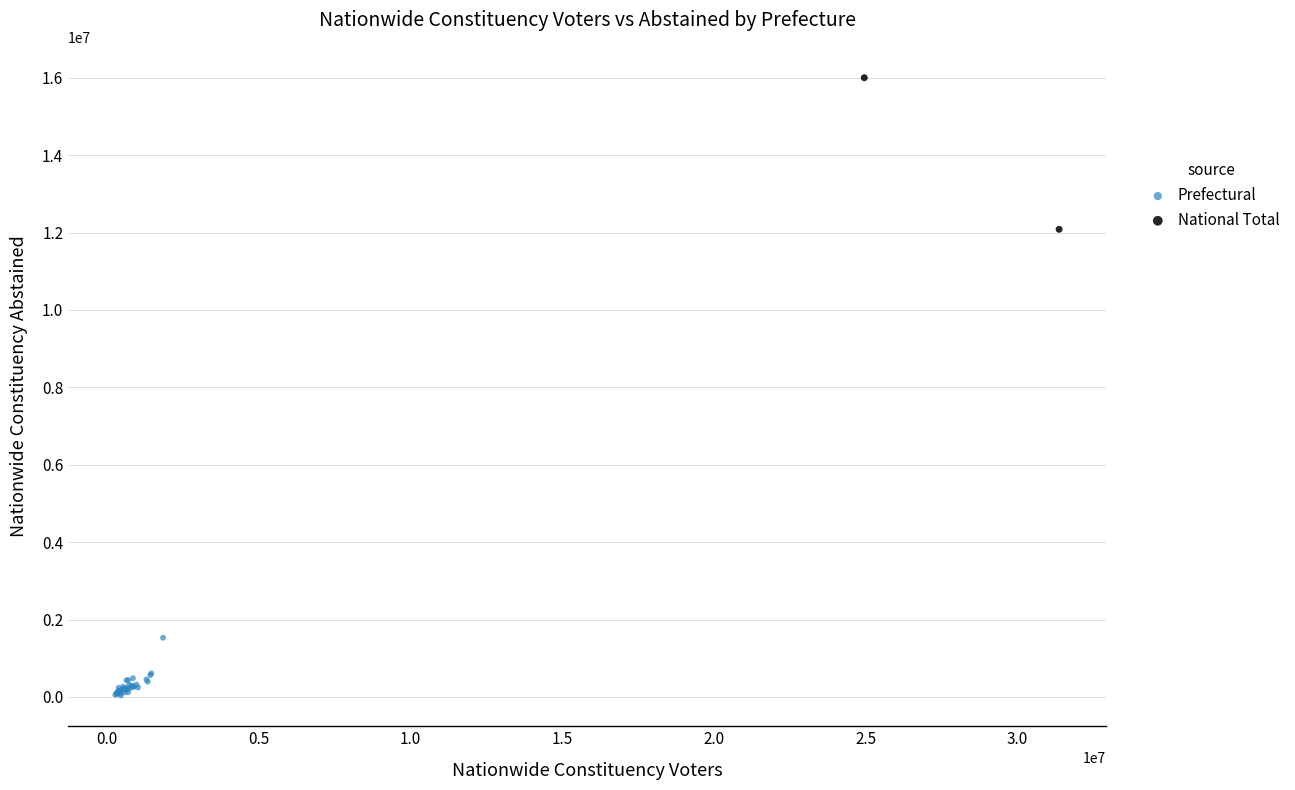

Which series contains the highest Y value?

National Total